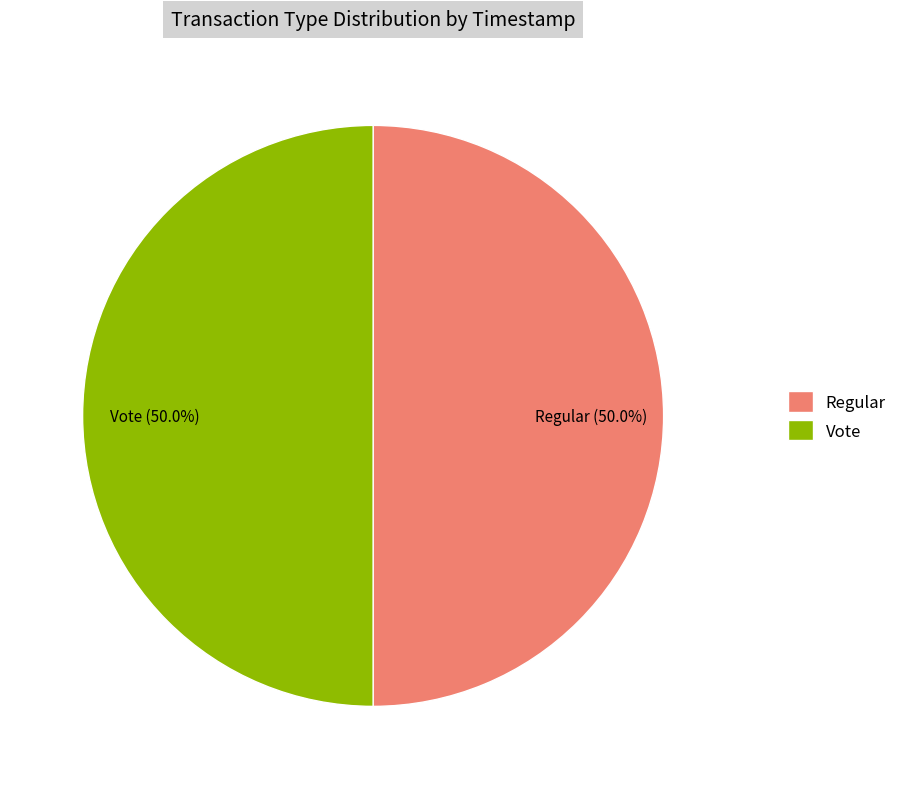

How much of the chart is everything except Regular?

50.0%